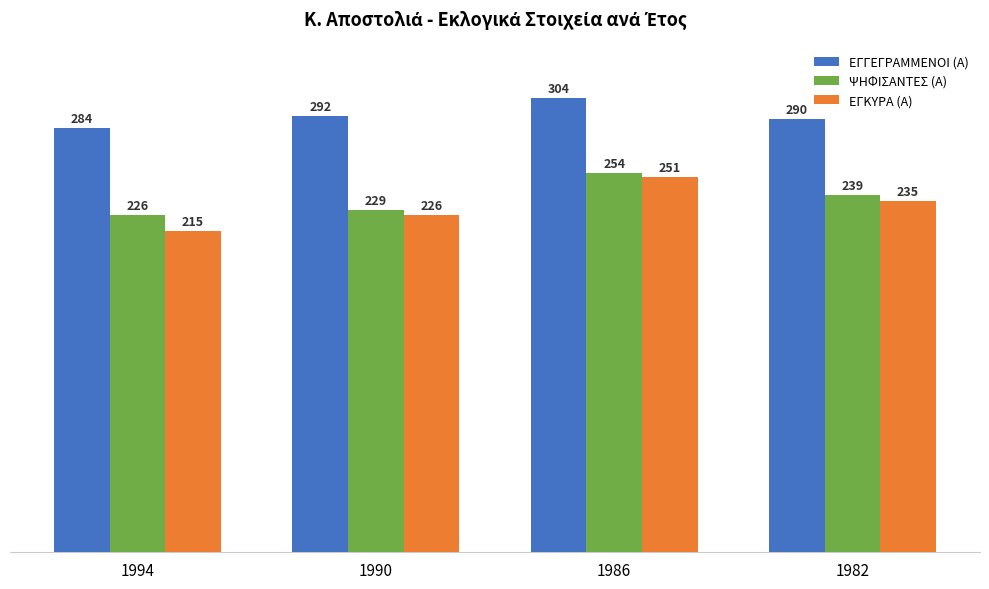

What is the difference between the second highest and minimum values in the ΨΗΦΙΣΑΝΤΕΣ (Α) series?

13